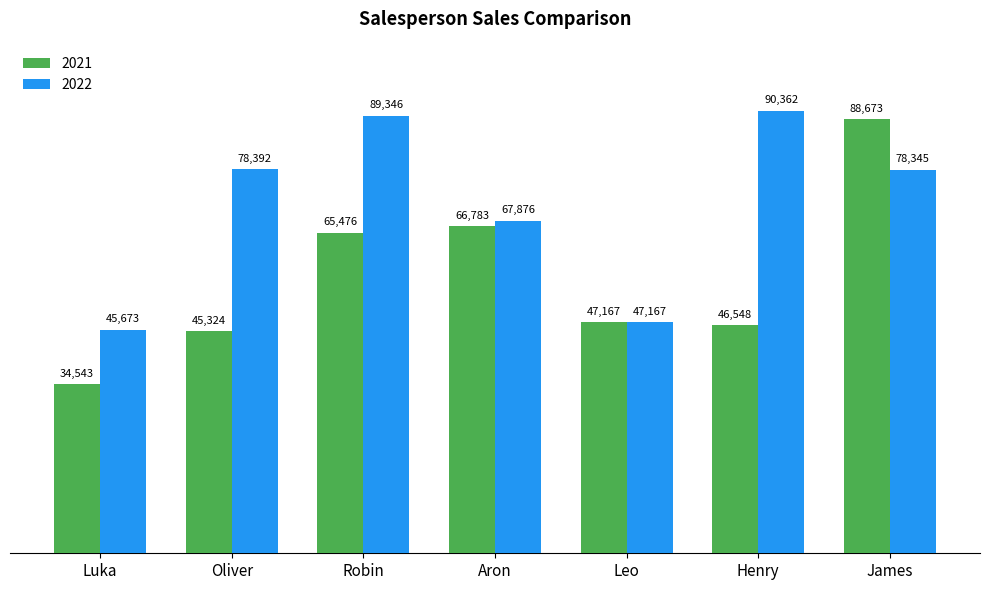

How many series are shown in this chart?

2